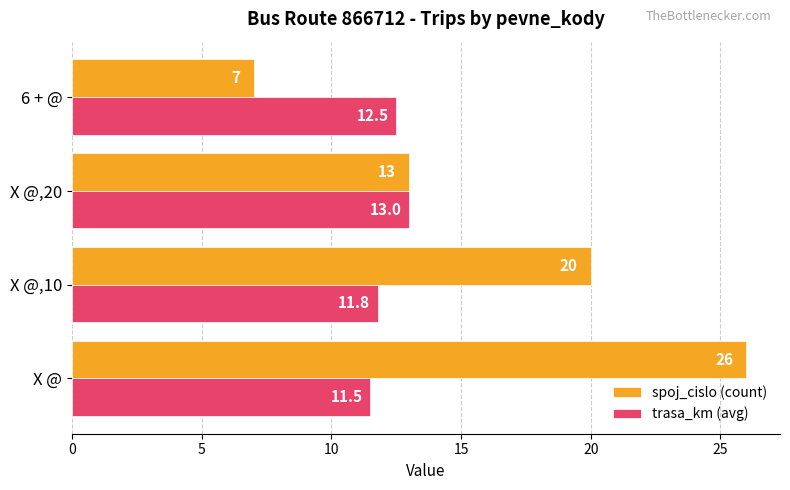

Which series has the widest spread of values?

spoj_cislo (count)